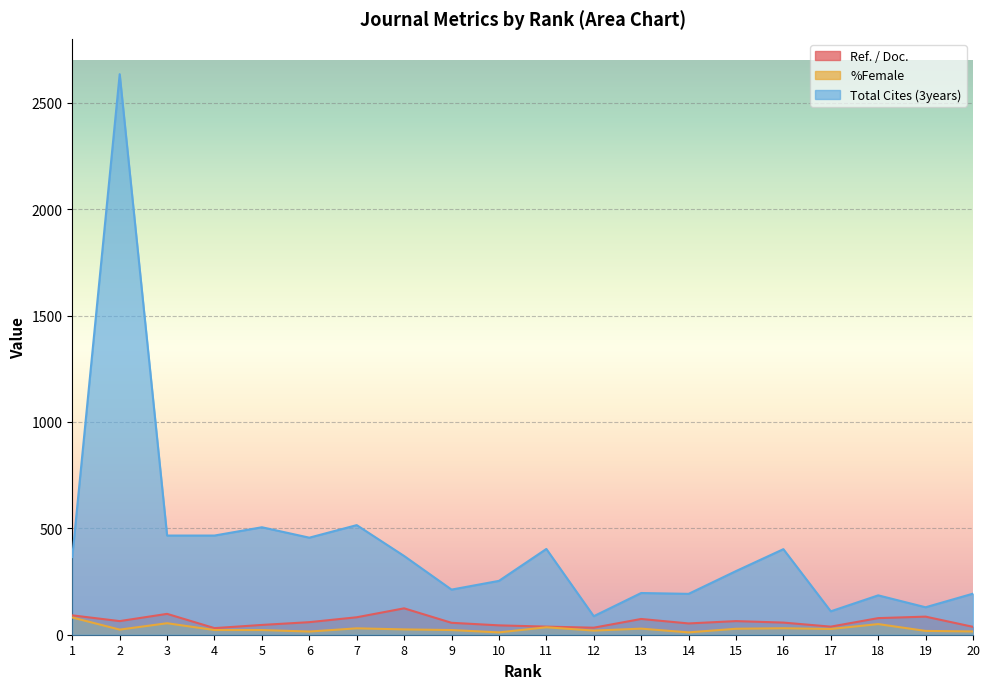

Between 10 and 2, which is larger?

2